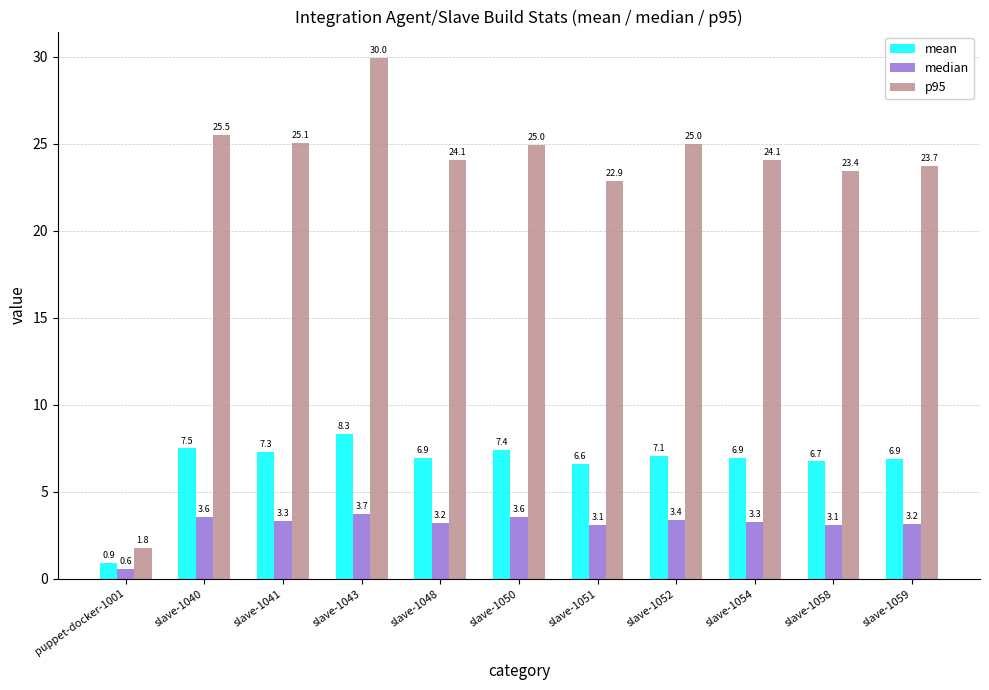

Which series changed the most between slave-1052 and slave-1058?

p95